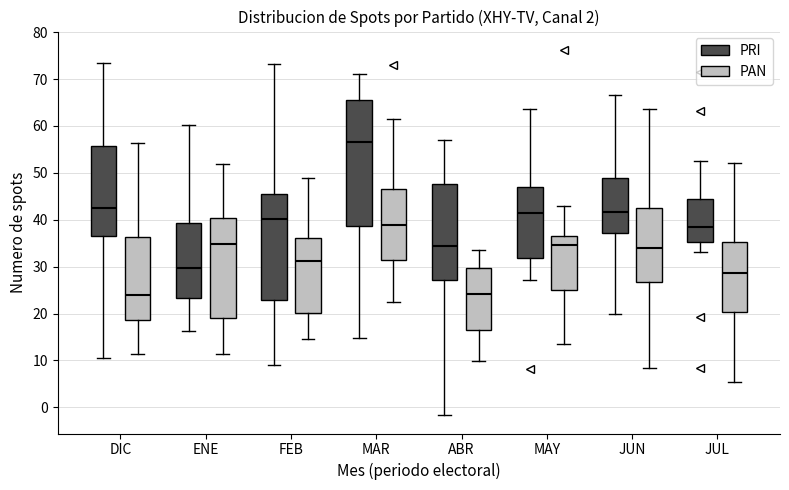

Reading left to right, transcribe this box plot: for each box, give where its median line is, the range the box spans, and where its two whiskers end, as read against the y-axis. The values are not printed on the chart, so give them approximately, as read against the axis.

DIC (PRI): median 43, box 37 to 56, whiskers 11 to 73
DIC (PAN): median 24, box 19 to 36, whiskers 11 to 56
ENE (PRI): median 30, box 23 to 39, whiskers 16 to 60
ENE (PAN): median 35, box 19 to 40, whiskers 11 to 52
FEB (PRI): median 40, box 23 to 45, whiskers 9 to 73
FEB (PAN): median 31, box 20 to 36, whiskers 15 to 49
MAR (PRI): median 56, box 39 to 65, whiskers 15 to 71
MAR (PAN): median 39, box 31 to 47, whiskers 23 to 62
ABR (PRI): median 34, box 27 to 48, whiskers -2 to 57
ABR (PAN): median 24, box 16 to 30, whiskers 10 to 34
MAY (PRI): median 41, box 32 to 47, whiskers 27 to 64
MAY (PAN): median 35, box 25 to 36, whiskers 13 to 43
JUN (PRI): median 42, box 37 to 49, whiskers 20 to 67
JUN (PAN): median 34, box 27 to 43, whiskers 8 to 64
JUL (PRI): median 39, box 35 to 44, whiskers 33 to 52
JUL (PAN): median 29, box 20 to 35, whiskers 5 to 52